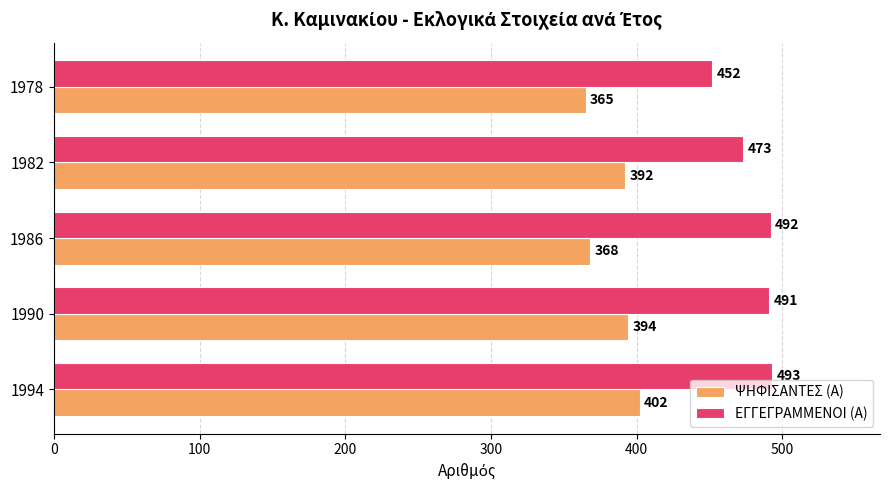

Which series changed the most between 1994 and 1982?

ΕΓΓΕΓΡΑΜΜΕΝΟΙ (Α)